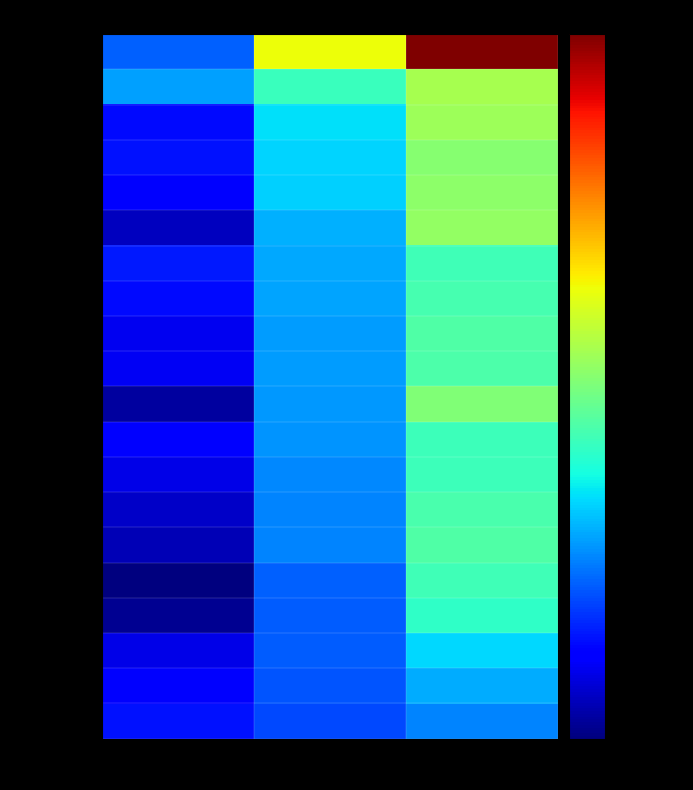

Reading left to right, extract all data points from this chart.

Prairie: Lower CI=528.1	Rate=869.3	Upper CI=1342.7
Custer: Lower CI=567.6	Rate=669.6	Upper CI=784.5
Mineral: Lower CI=475.9	Rate=612.0	Upper CI=775.3
Roosevelt: Lower CI=479.9	Rate=604.5	Upper CI=751.3
Musselshell: Lower CI=471.0	Rate=601.5	Upper CI=758.1
Sheridan: Lower CI=432.9	Rate=580.4	Upper CI=764.5
Hill: Lower CI=485.6	Rate=575.0	Upper CI=676.1
Jefferson: Lower CI=475.2	Rate=571.7	Upper CI=681.6
Big Horn: Lower CI=457.1	Rate=565.9	Upper CI=692.2
Richland: Lower CI=457.8	Rate=565.3	Upper CI=690.1
Toole: Lower CI=419.3	Rate=563.8	Upper CI=742.1
Deer Lodge: Lower CI=465.1	Rate=561.6	Upper CI=672.2
Glacier: Lower CI=451.5	Rate=553.6	Upper CI=671.9
Powell: Lower CI=436.7	Rate=551.6	Upper CI=687.5
Pondera: Lower CI=429.0	Rate=549.2	Upper CI=693.4
Chouteau: Lower CI=405.1	Rate=527.3	Upper CI=675.4
Rosebud: Lower CI=413.6	Rate=526.4	Upper CI=660.2
Park: Lower CI=453.1	Rate=525.7	Upper CI=606.6
Silver Bow: Lower CI=467.4	Rate=520.1	Upper CI=577.1
Cascade: Lower CI=479.5	Rate=514.3	Upper CI=550.9